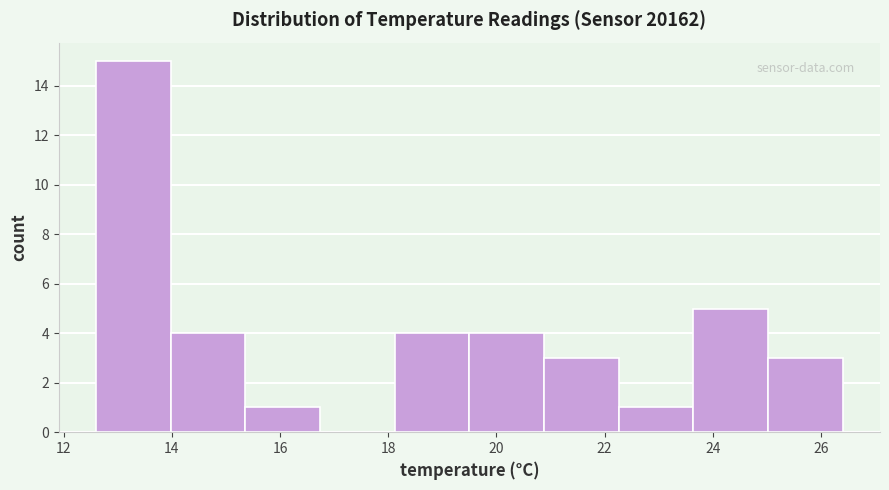

Reading left to right, list every bar in this chart as the range it spans on the x-axis followed by its height. Neither the bar edges nor the heights are printed on the chart, so give them approximately, as read against the axes.

12.60 to 13.98: 15
13.98 to 15.36: 4
15.36 to 16.74: 1
16.74 to 18.12: 0
18.12 to 19.50: 4
19.50 to 20.88: 4
20.88 to 22.26: 3
22.26 to 23.64: 1
23.64 to 25.02: 5
25.02 to 26.40: 3